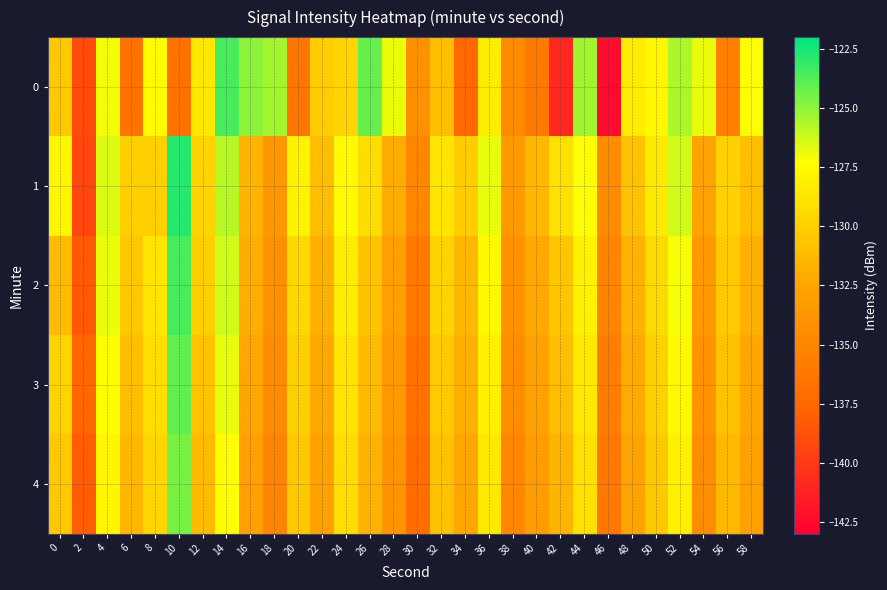

Rank the series by their maximum value, from lowest to highest.

4, 3, 0, 2, 1